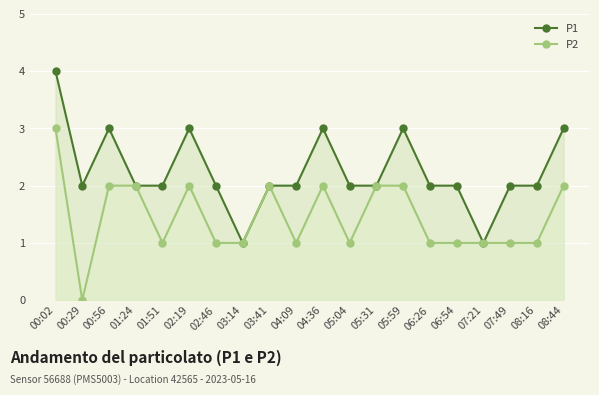

How many values in the P2 series are below 1?

1